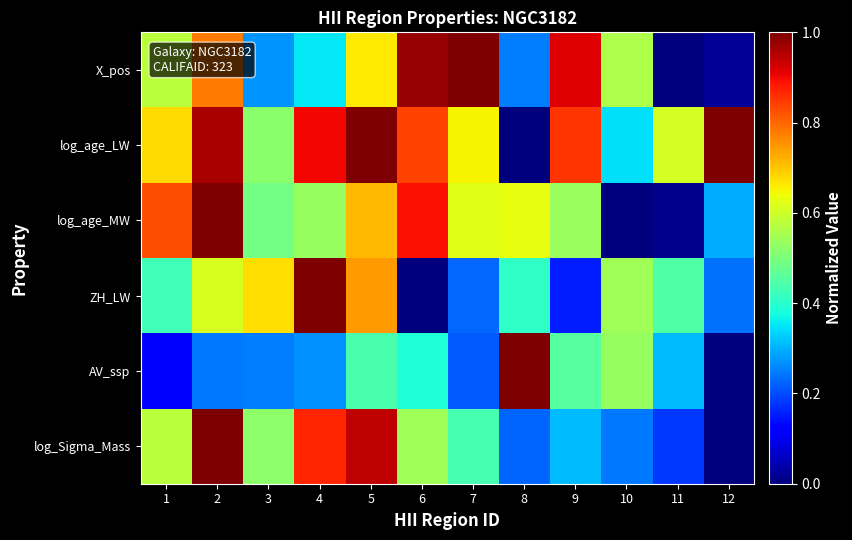

Rank the series at 5 from highest to lowest value.

log_age_LW, log_Sigma_Mass, ZH_LW, log_age_MW, X_pos, AV_ssp